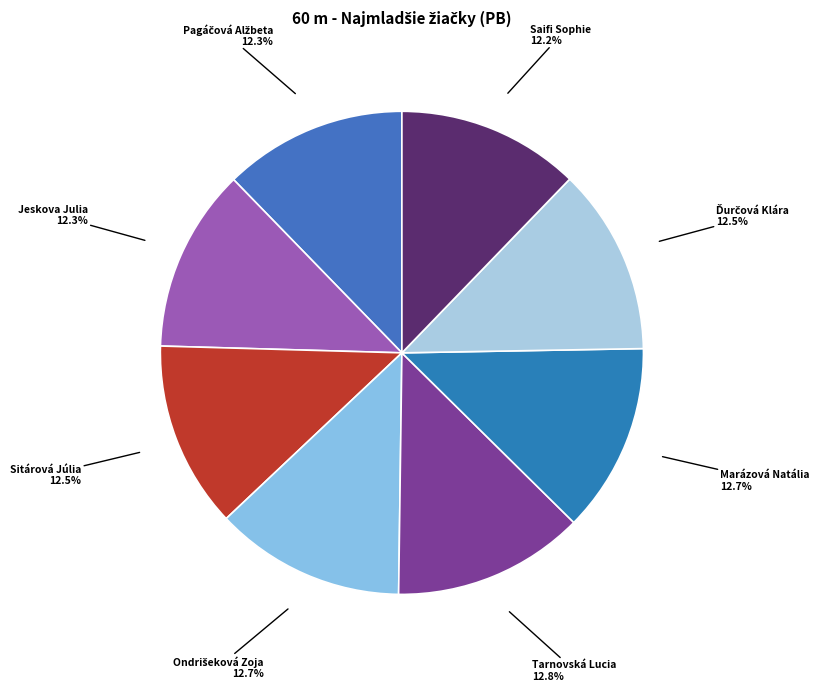

Approximately how many times larger is the value at Jeskova Julia compared to Sitárová Júlia?

1.0